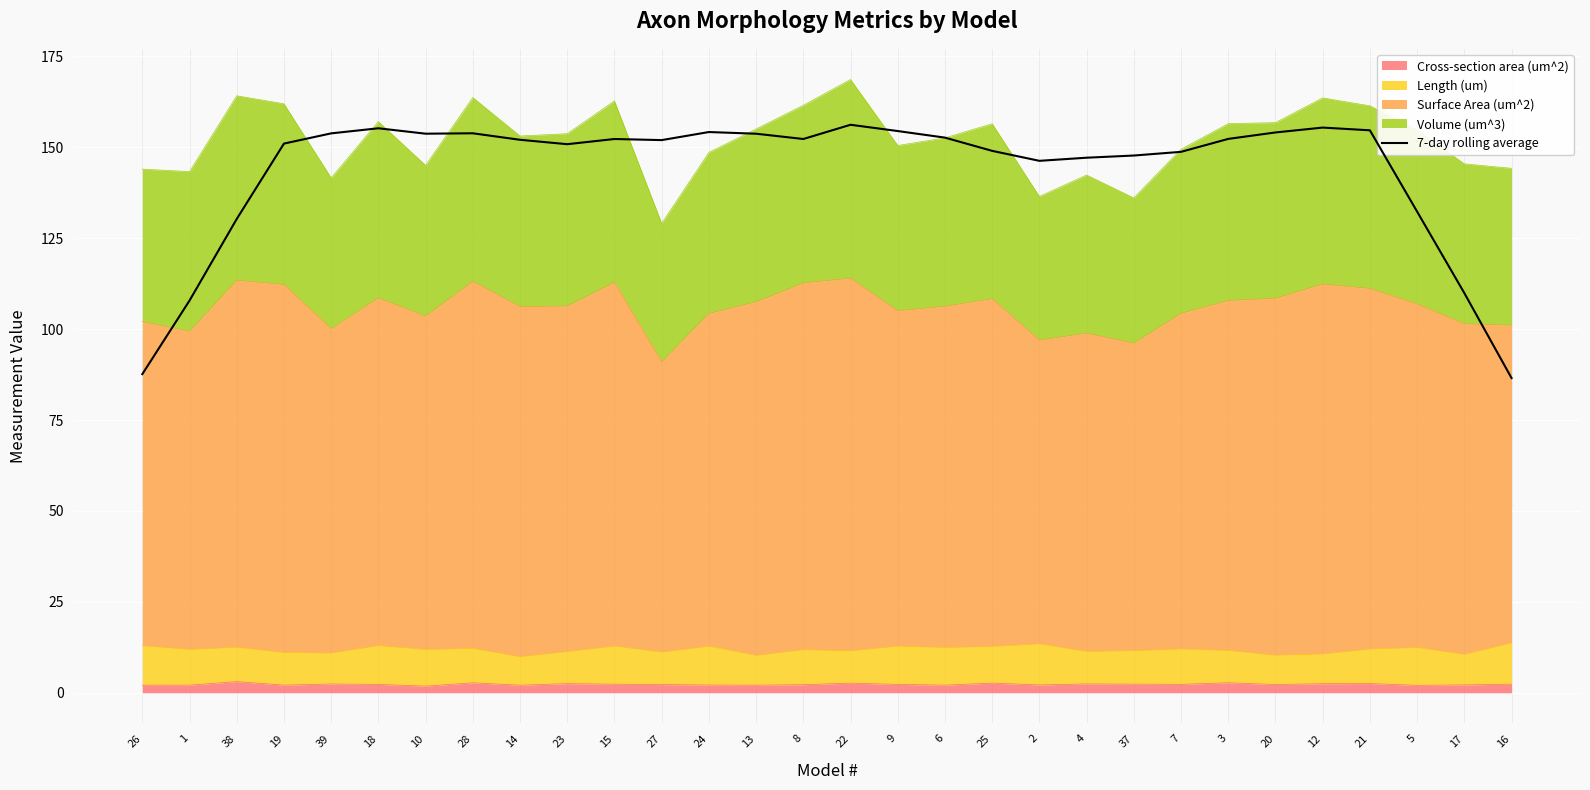

Is it true that the value at 16 is 147.6?

False